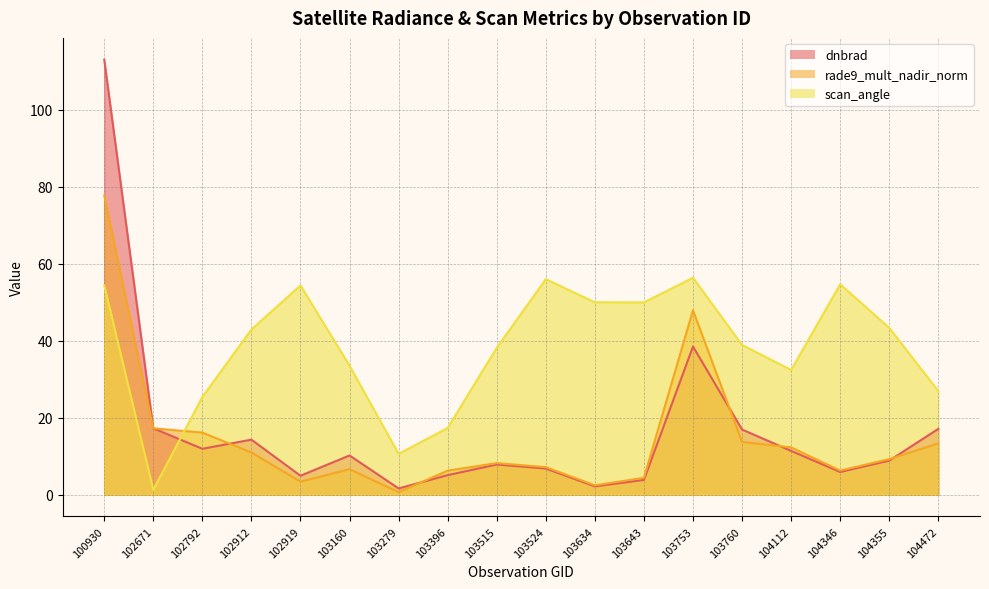

The rade9_mult_nadir_norm series shows 1.7 at 103524. True or false?

False